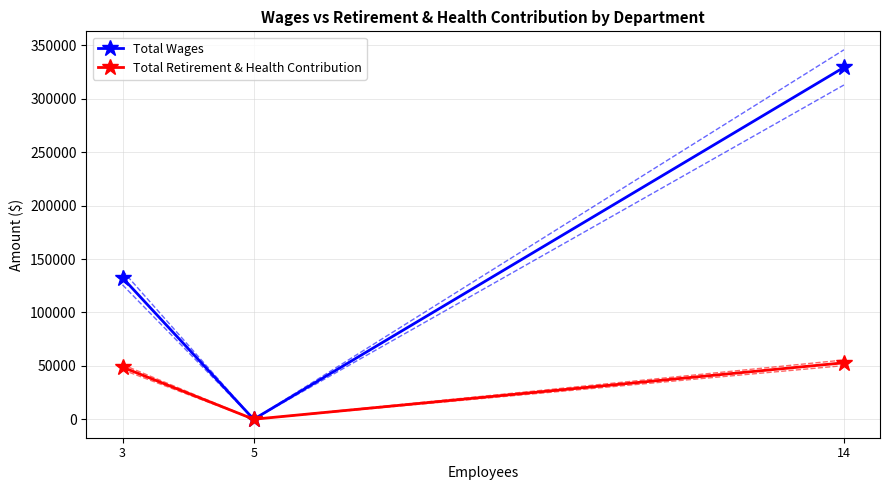

List the series in order of their peak value, lowest first.

Total Retirement & Health Contribution, Total Wages